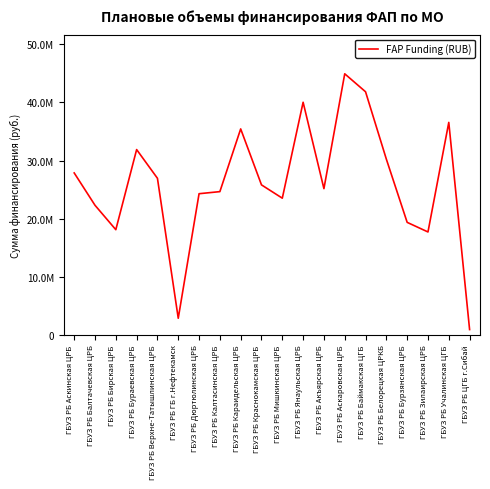

Does the chart display data point markers on the line(s)?

No